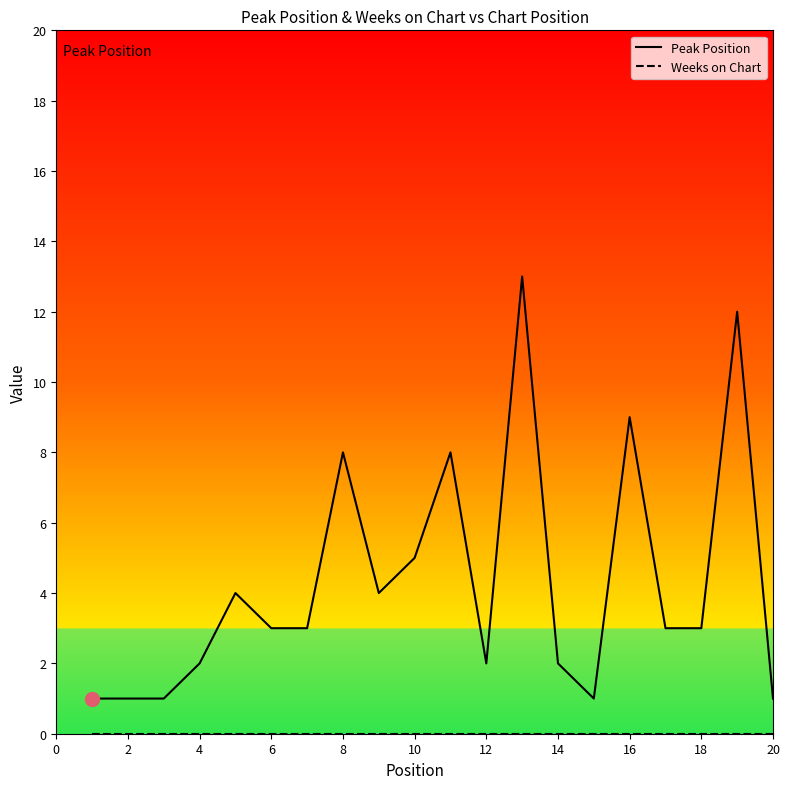

Which series has the widest spread of values?

Peak Position